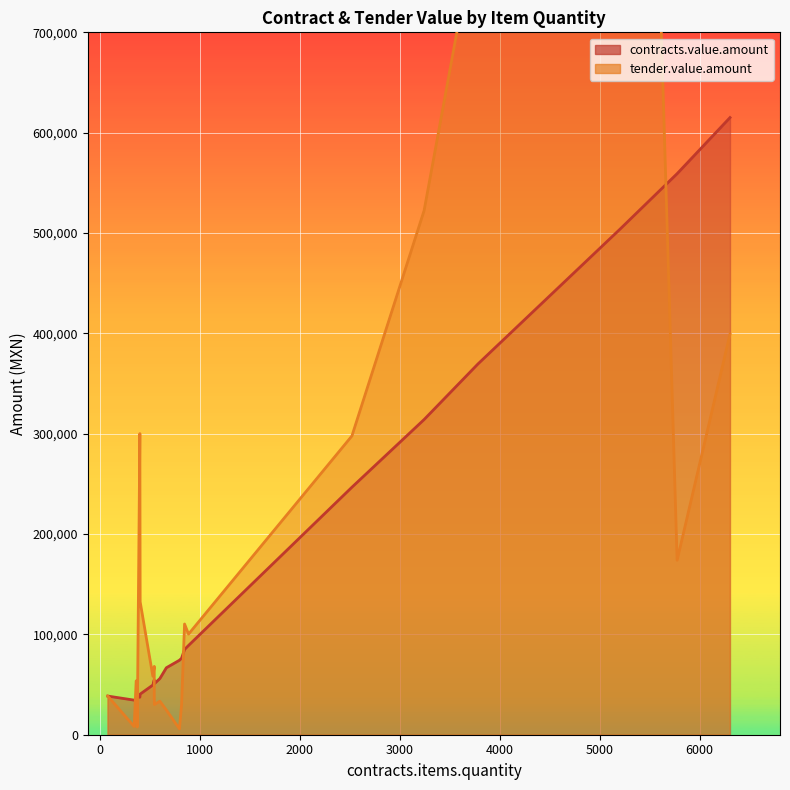

True or false: tender.value.amount has more than 0 points higher than both neighbors.

True